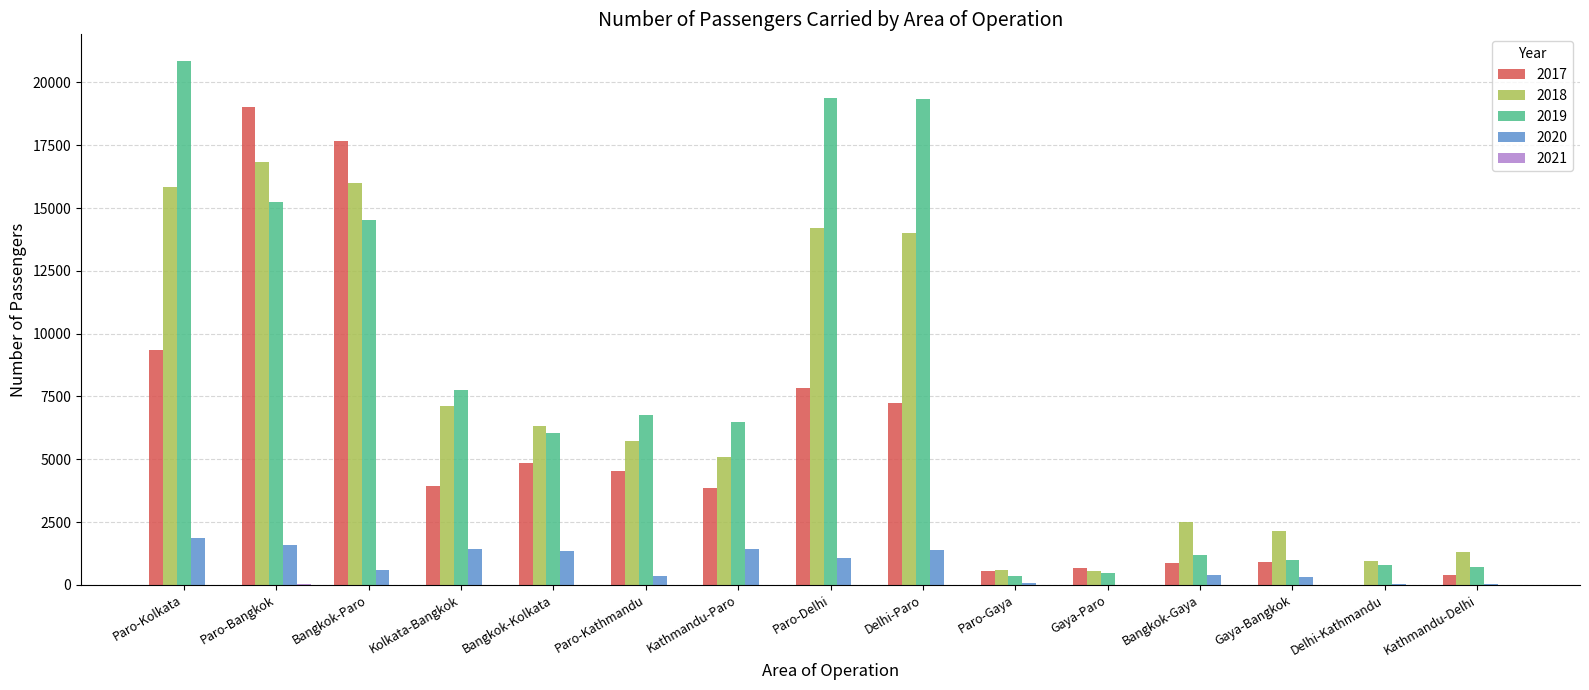

At which category is the sum across all series the highest?

Paro-Bangkok